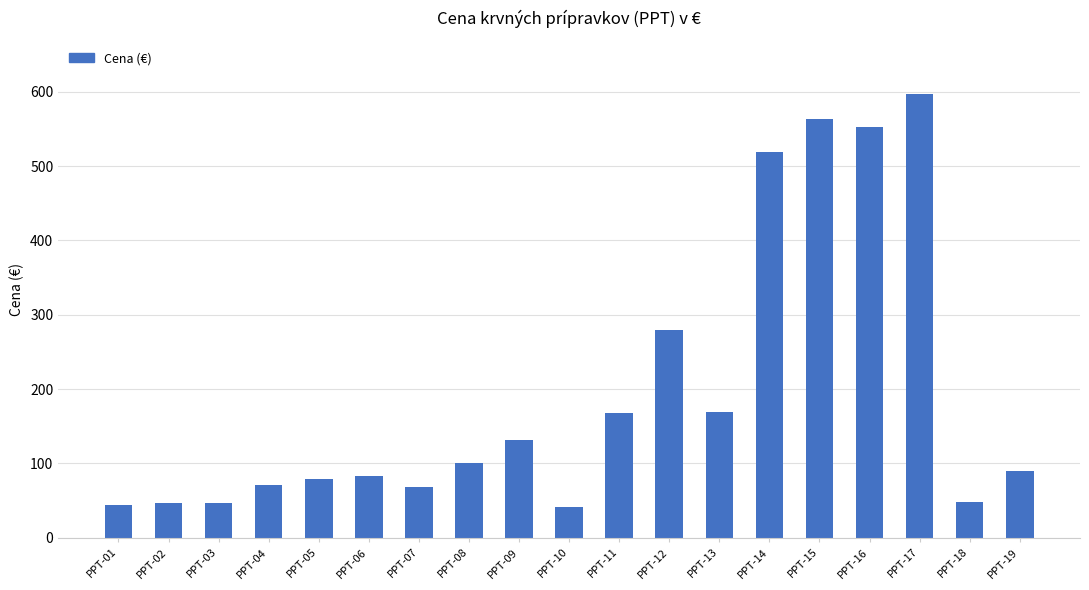

Between PPT-16 and PPT-12, which is larger?

PPT-16